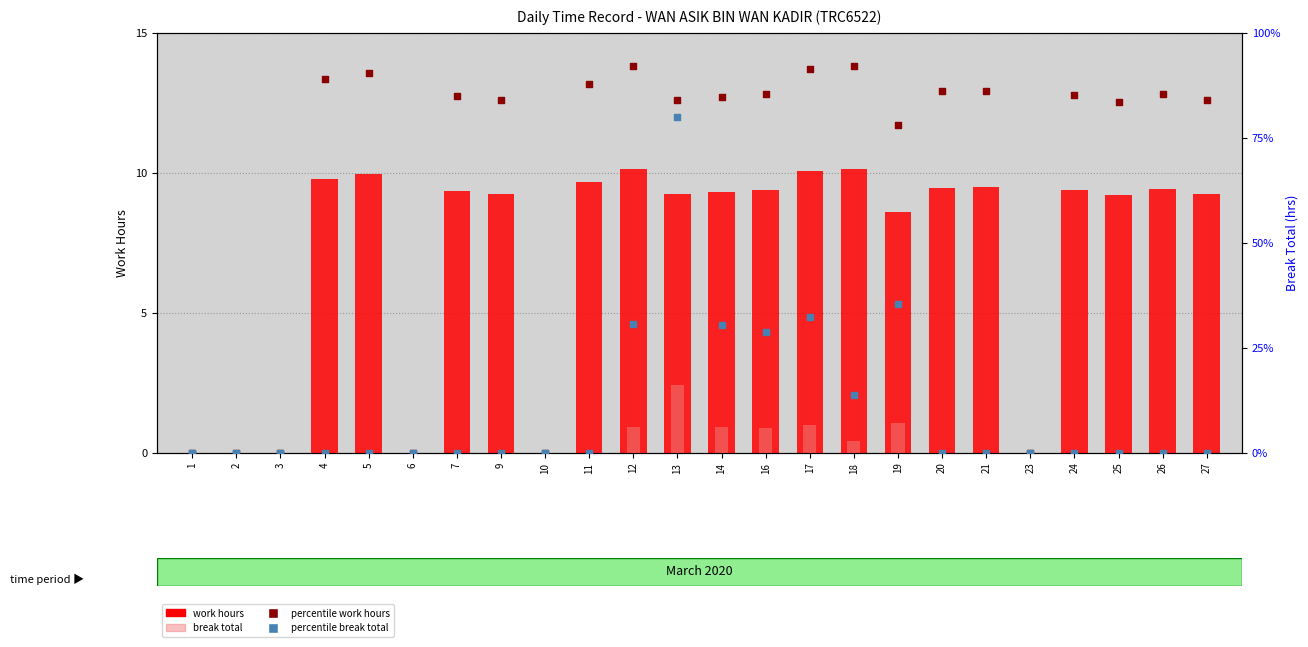

What is the total value across all series at 26?

94.9